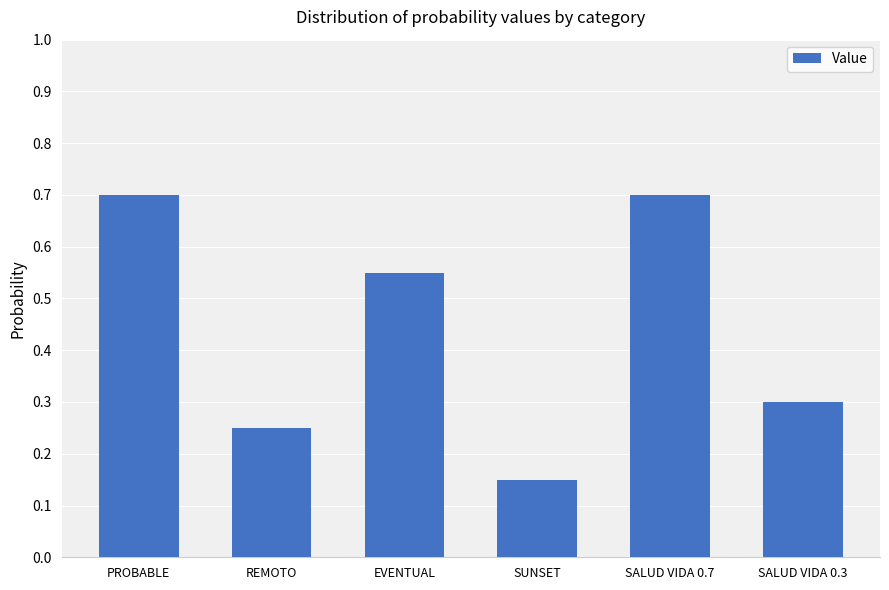

What is the difference between the second highest and second lowest values?

0.4